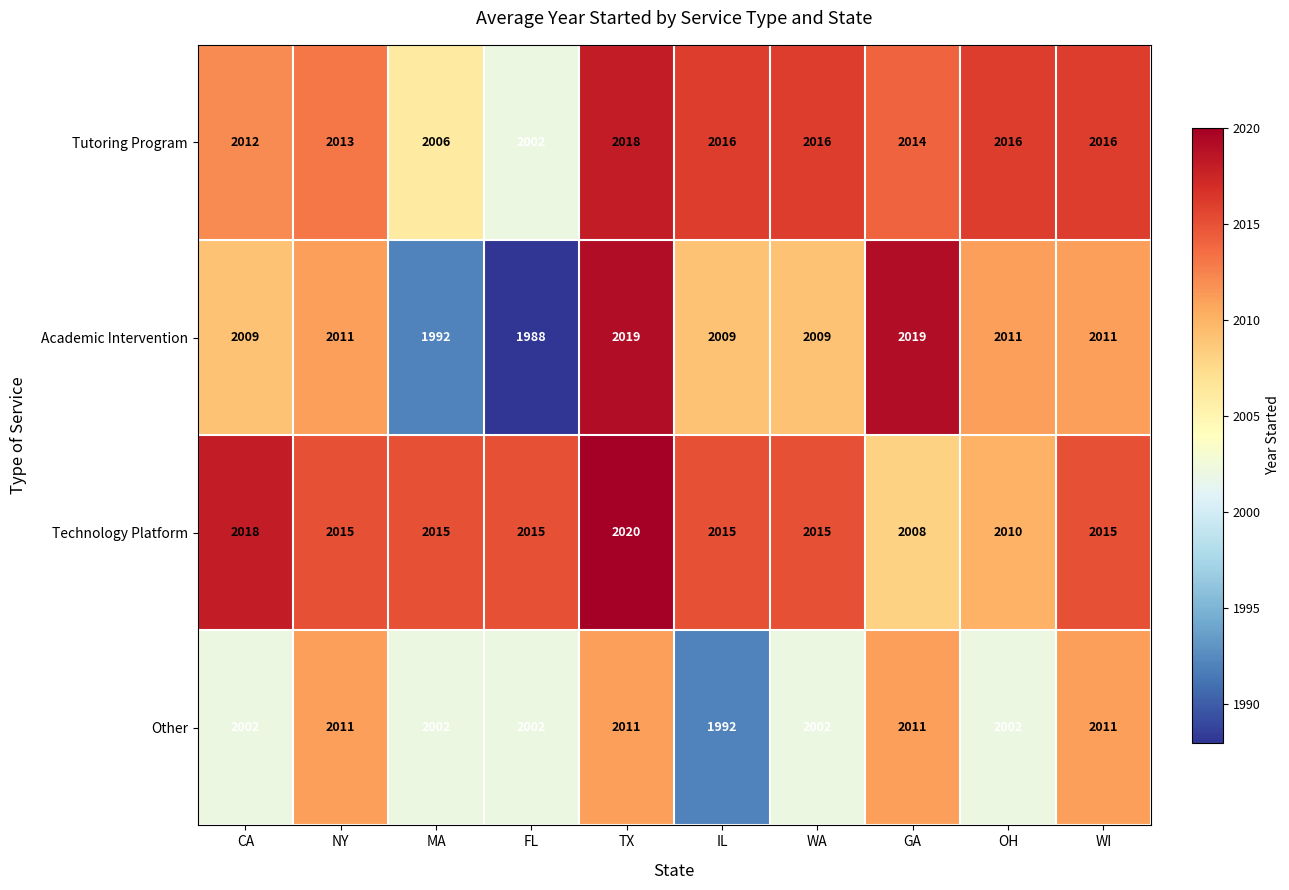

The Technology Platform series shows 2015 at IL. True or false?

True